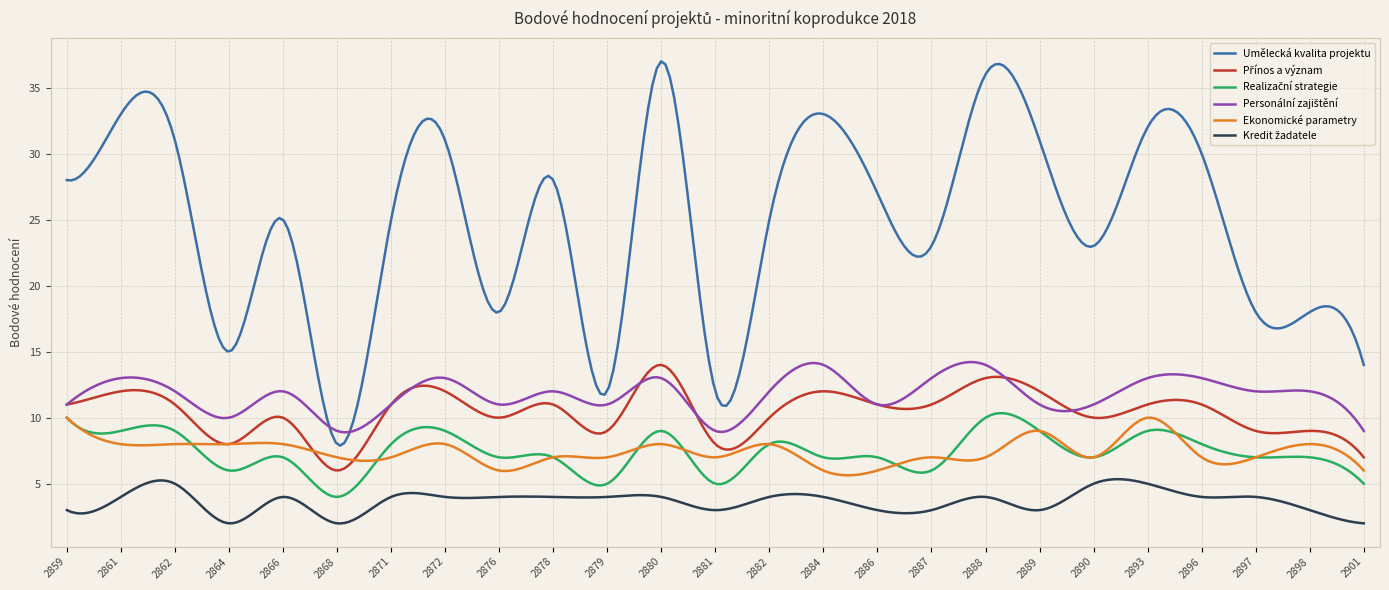

Which series has the widest spread of values?

Umělecká kvalita projektu